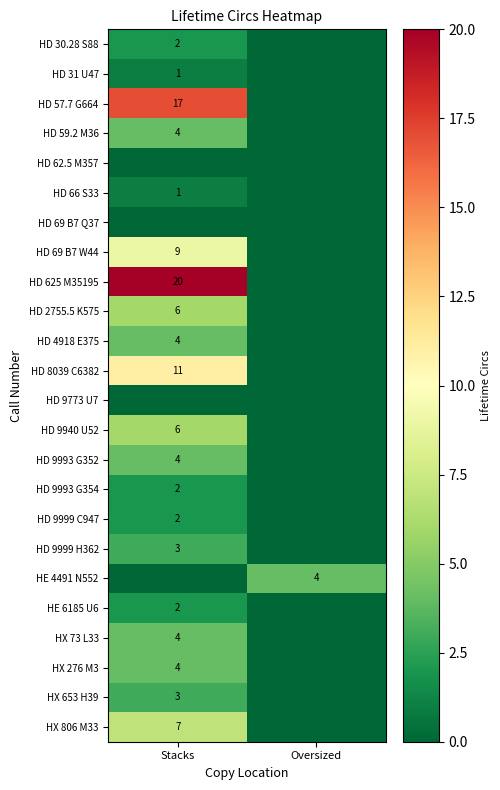

Is the value of HE 6185 U6 at Stacks greater than the value of HD 8039 C6382 at Stacks?

No